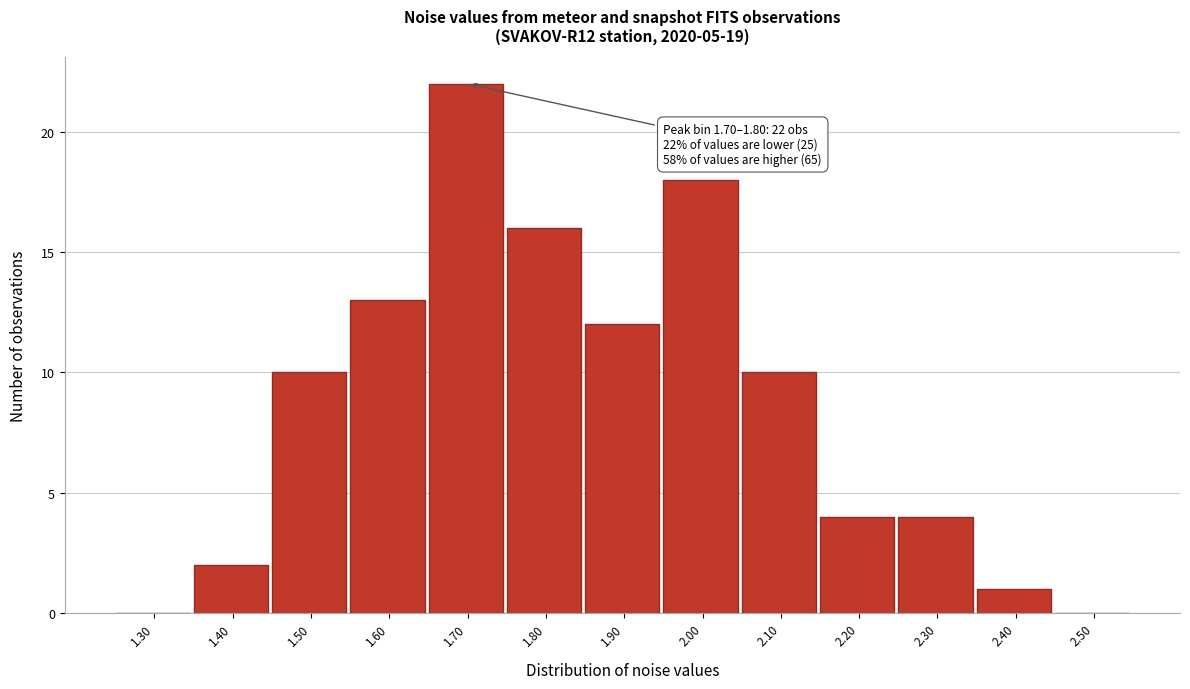

Reading left to right, transcribe all the data shown in this chart.

1.30=0	1.40=2	1.50=10	1.60=13	1.70=22	1.80=16	1.90=12	2.00=18	2.10=10	2.20=4	2.30=4	2.40=1	2.50=0